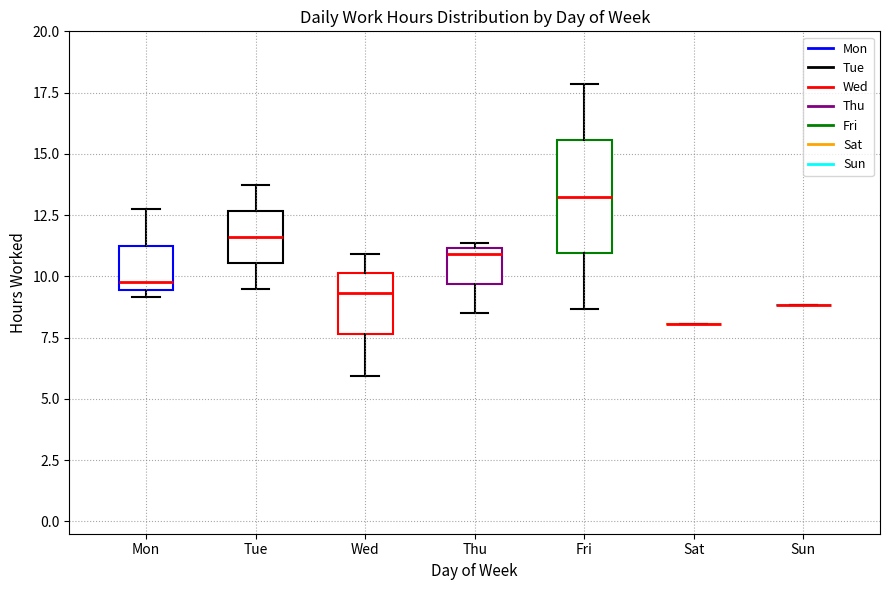

Where is the upper edge of the box for Wed on the y-axis? The values are not printed on the chart, so give them approximately, as read against the axis.

10.0